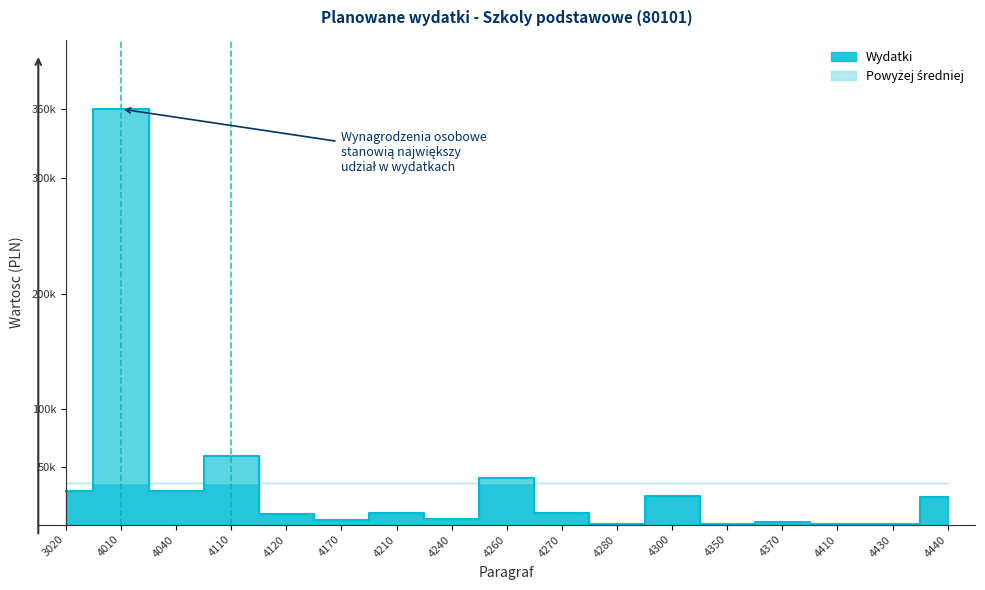

List the labels in order of value, largest first.

4010, 4110, 4260, 3020, 4040, 4300, 4440, 4210, 4270, 4120, 4240, 4170, 4370, 4350, 4280, 4410, 4430